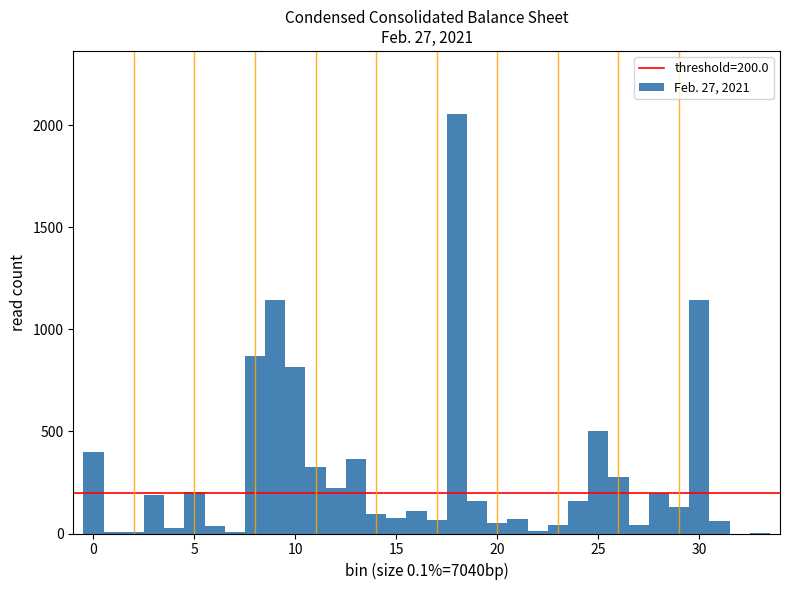

Around what value on the x-axis is the tallest bar? Give the approximate position of its centre, as read against the axis.

18.0